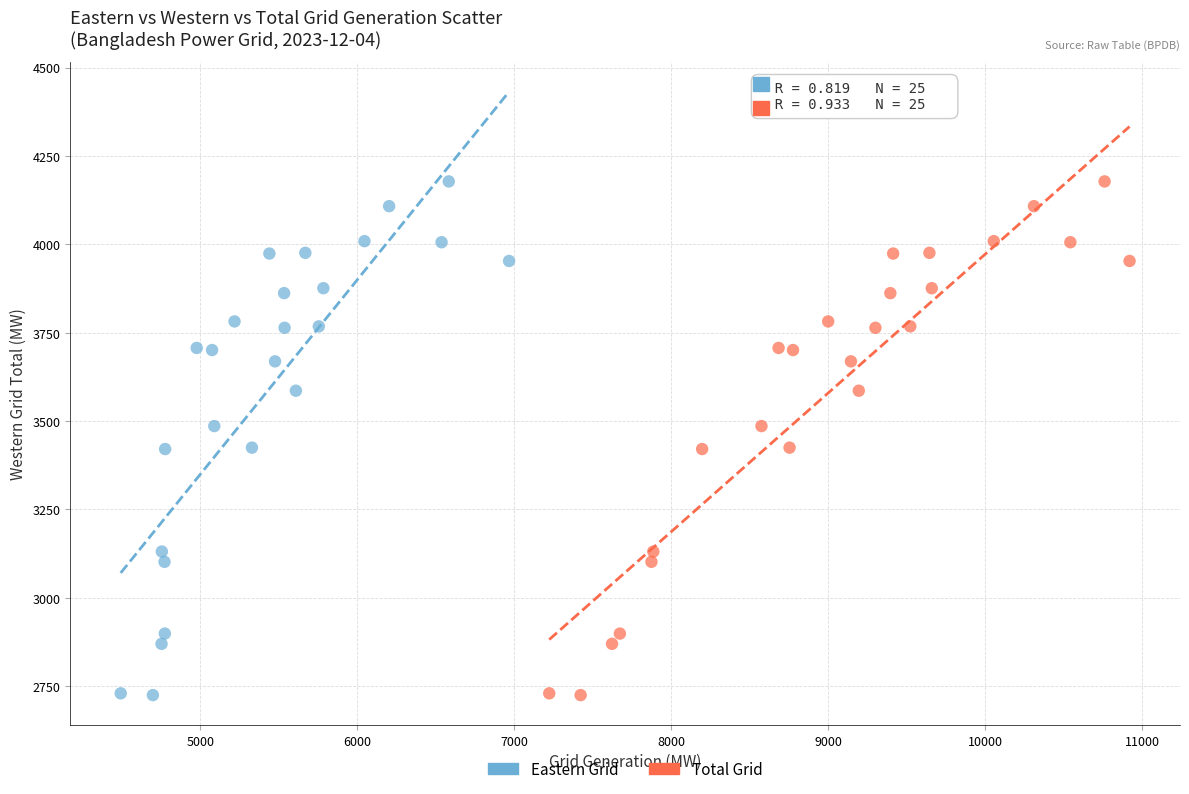

What are all the series names shown in the legend?

Eastern Grid, Total Grid